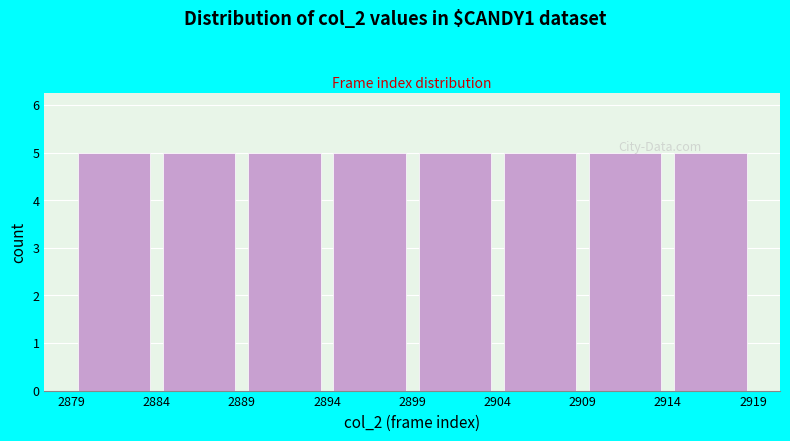

Reading left to right, list every bar in this chart as the range it spans on the x-axis followed by its height. The values are not printed on the chart, so give them approximately, as read against the axis.

2879 to 2884: 5
2884 to 2889: 5
2889 to 2894: 5
2894 to 2899: 5
2899 to 2904: 5
2904 to 2909: 5
2909 to 2914: 5
2914 to 2919: 5